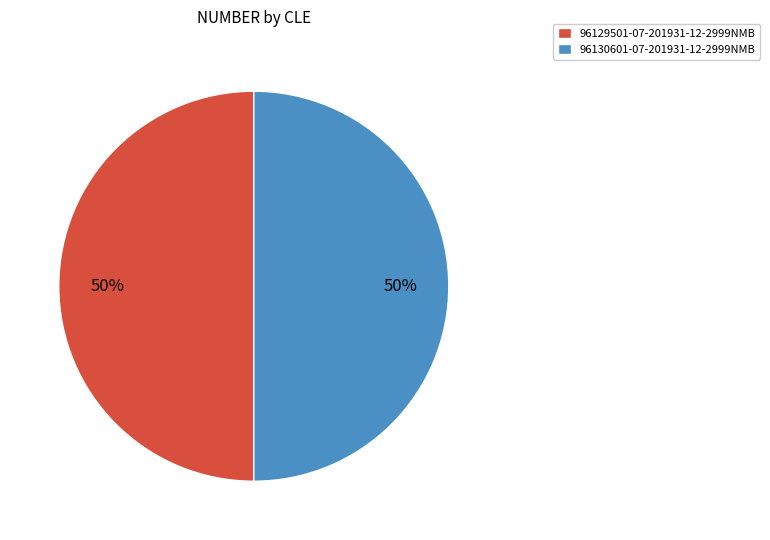

To the nearest percent, what is the combined percentage of 96130601-07-201931-12-2999NMB and 96129501-07-201931-12-2999NMB?

100%